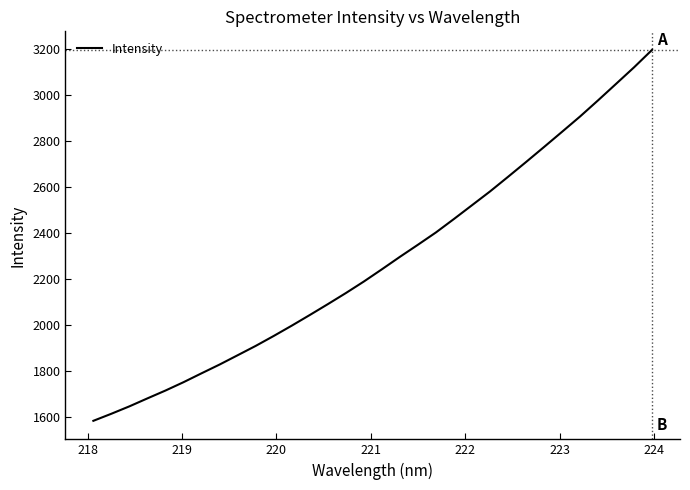

What is the difference between the maximum and minimum values?

1612.7